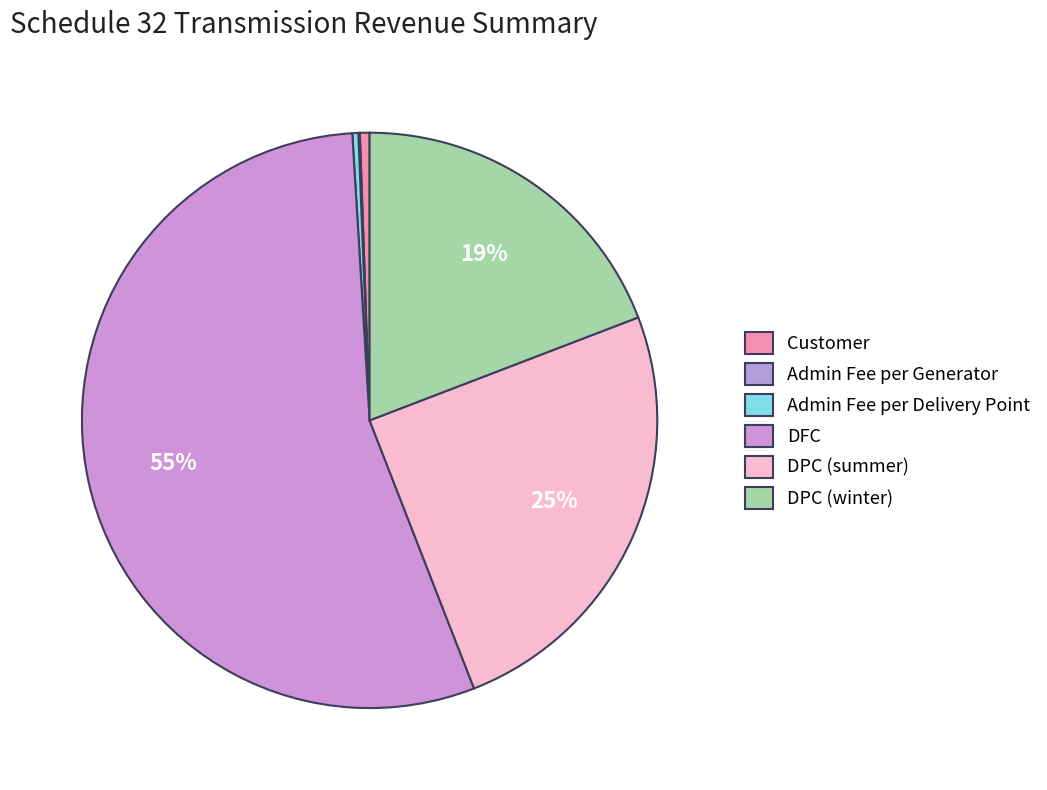

To the nearest percent, what is the combined percentage of DFC and Admin Fee per Delivery Point?

55%